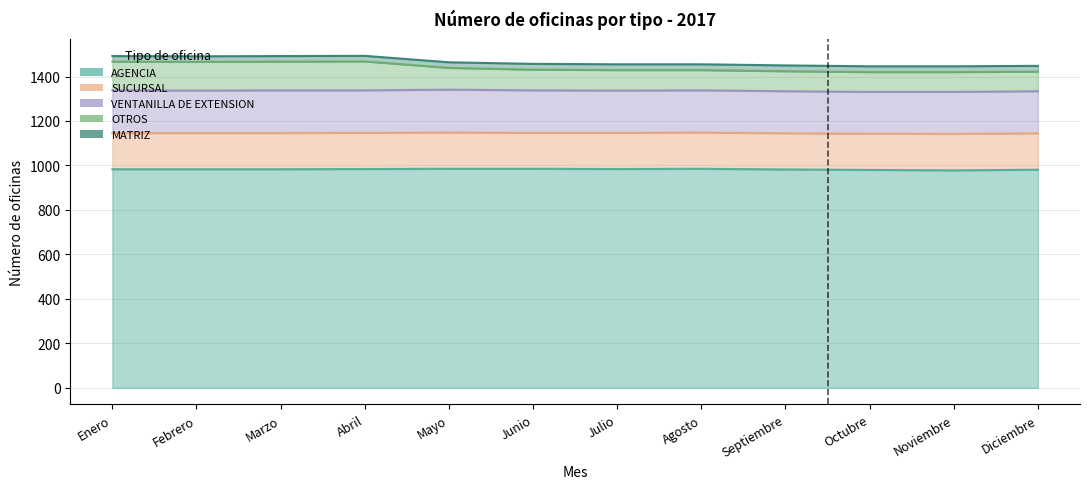

Reading left to right, extract all data points from this chart.

AGENCIA: 983	983	983	984	985	985	984	985	982	980	978	981
SUCURSAL: 163	163	163	163	163	162	163	163	163	163	164	164
VENTANILLA DE EXTENSION: 192	191	192	191	193	191	190	190	189	188	189	189
OTROS: 129	129	129	130	98	93	92	91	90	89	89	88
MATRIZ: 25	25	25	25	25	26	26	26	26	26	26	26